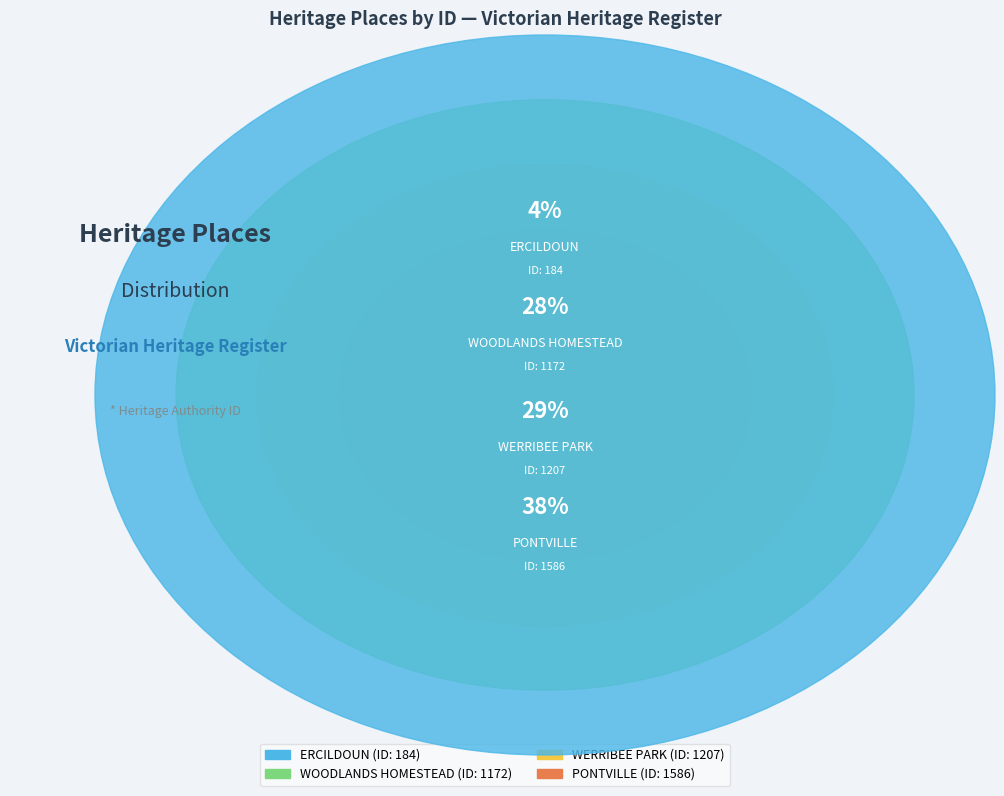

Is there any slice that represents more than half of the pie?

No